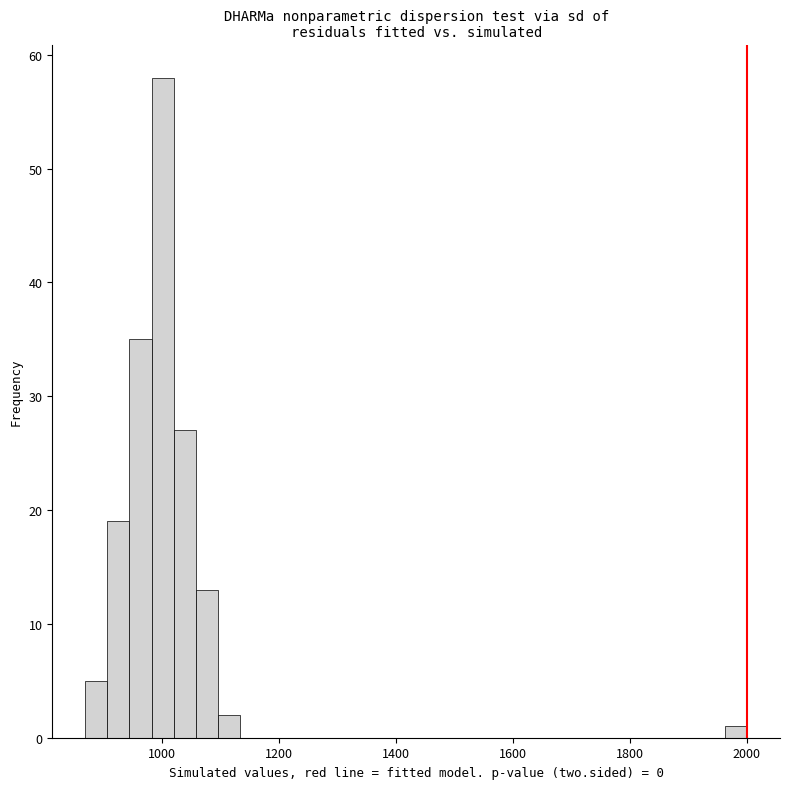

Read against the x-axis, roughly where is the centre of the tallest bar?

1000